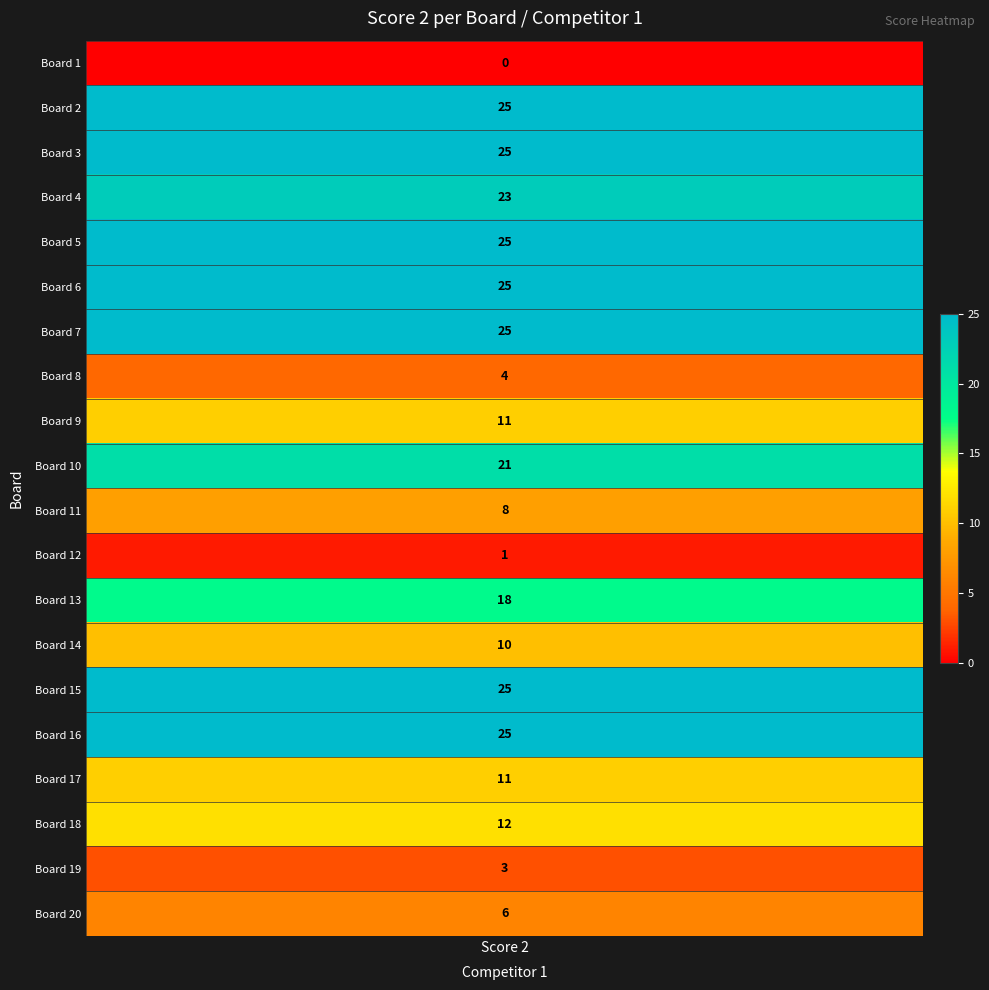

What is the sum of all values?

303